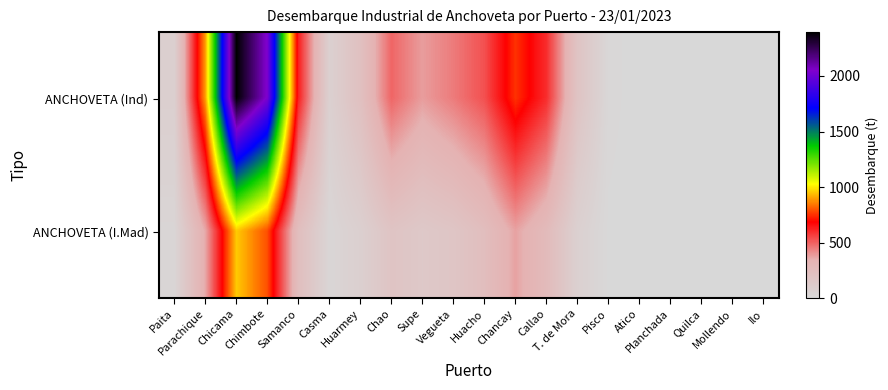

At Parachique, list the series in order from smallest to largest.

ANCHOVETA (I.Mad), ANCHOVETA (Ind)